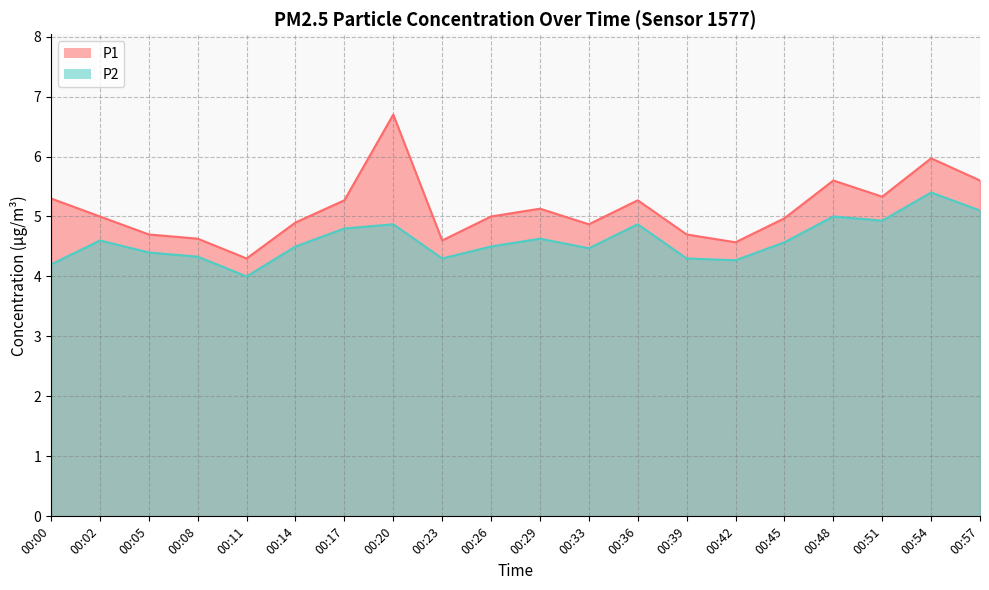

How many lines are shown in the chart?

2